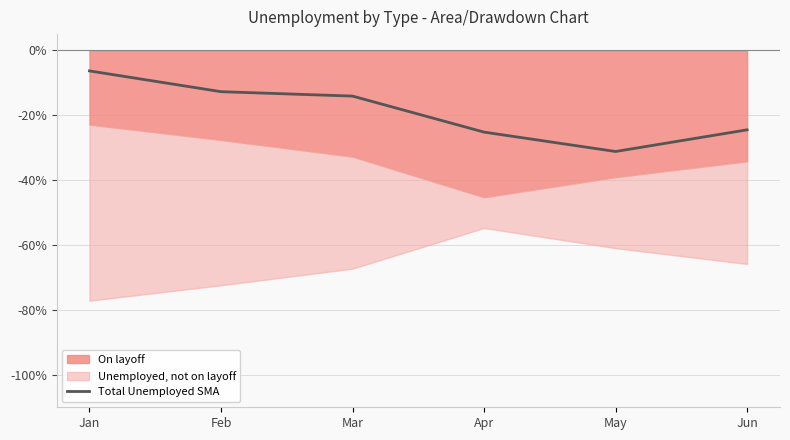

Reading left to right, list all the values displayed in this chart.

Jan=-6.3	Feb=-12.7	Mar=-14.1	Apr=-25.2	May=-31.2	Jun=-24.5